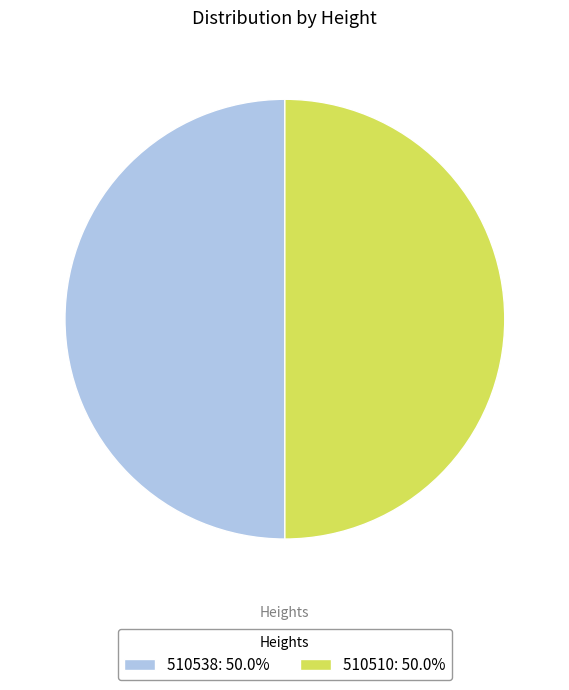

Approximately how many times larger is the value at 510510: 50.0% compared to 510538: 50.0%?

1.0